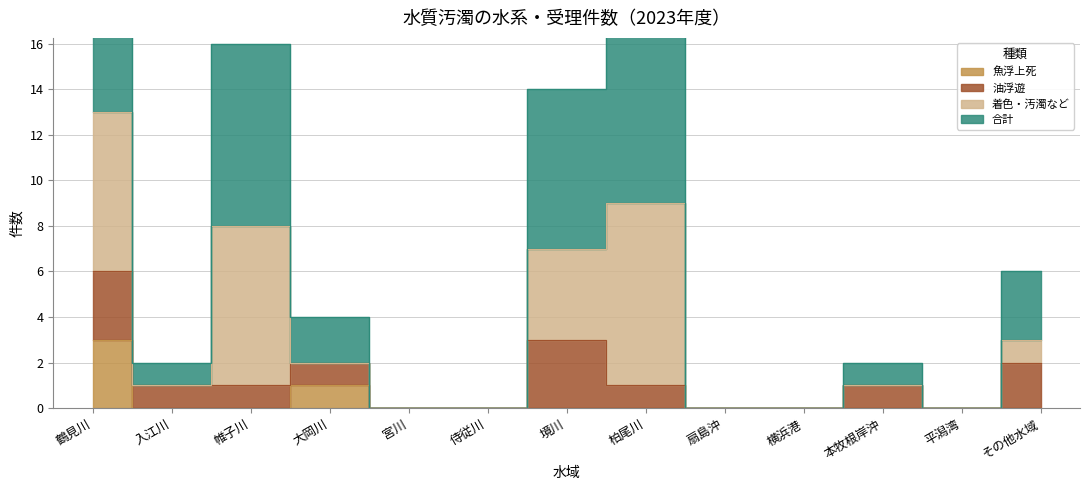

True or false: 合計 and 魚浮上死 cross at least once.

False